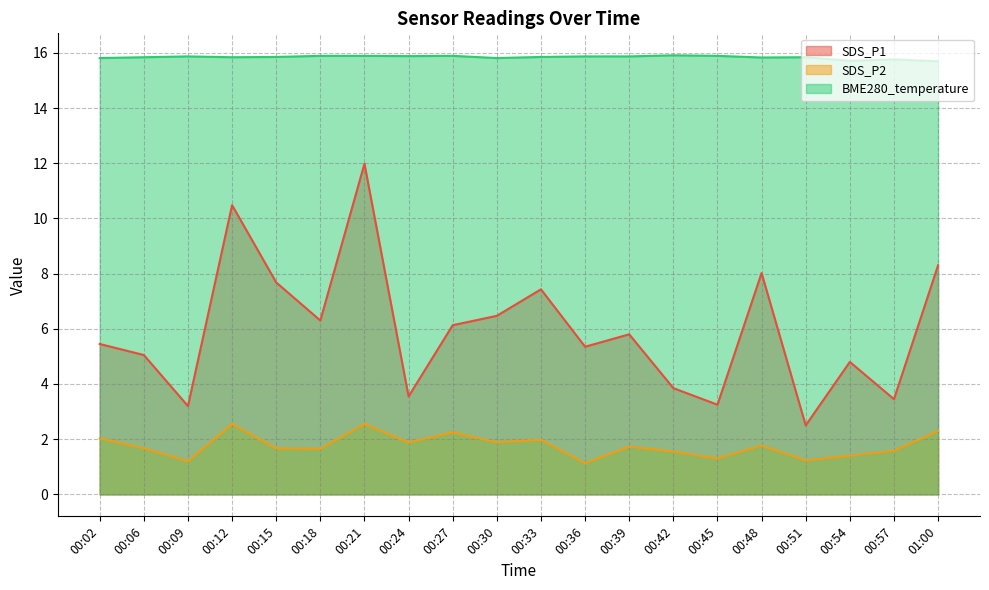

What is the sum of all BME280_temperature values?

316.8